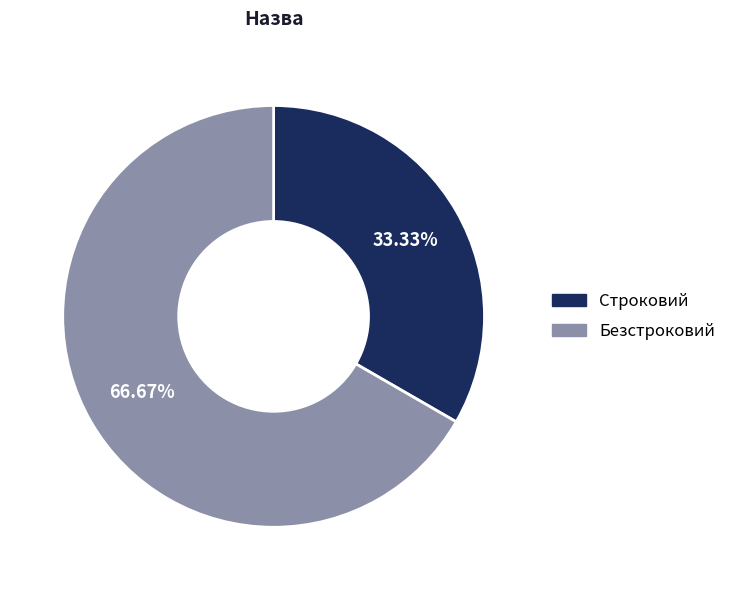

Approximately how many times larger is the value at Безстроковий compared to Строковий?

2.0